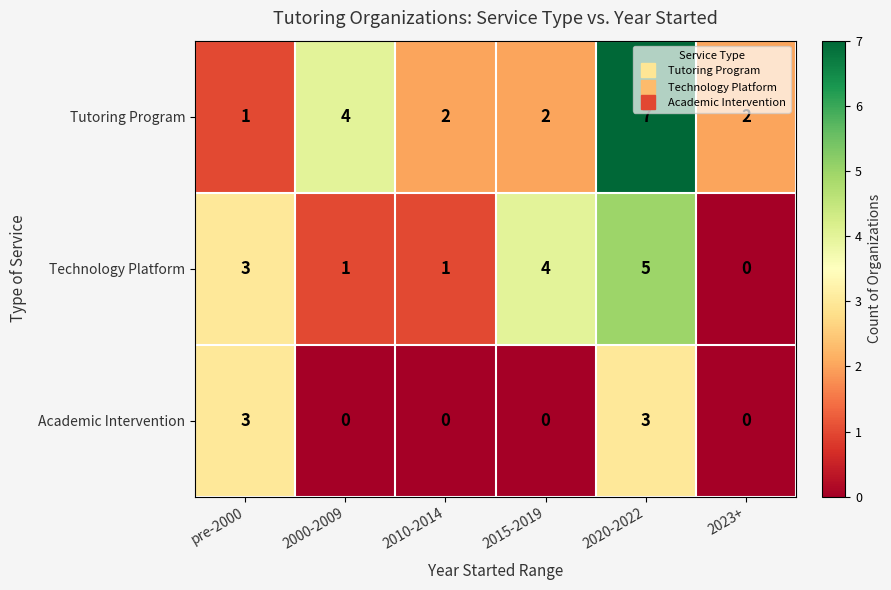

Which series has the largest range (max minus min)?

Tutoring Program